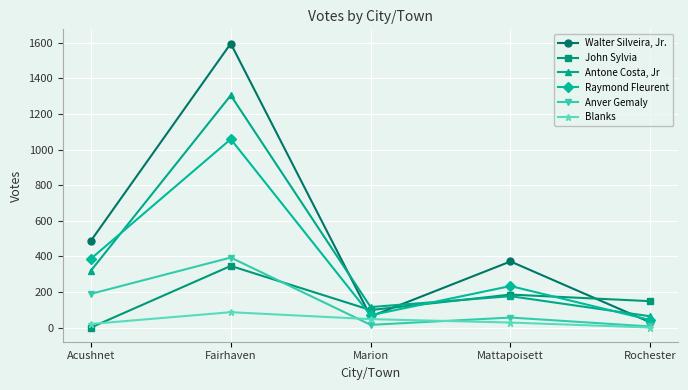

True or false: Antone Costa, Jr and Walter Silveira, Jr. cross at least once.

True